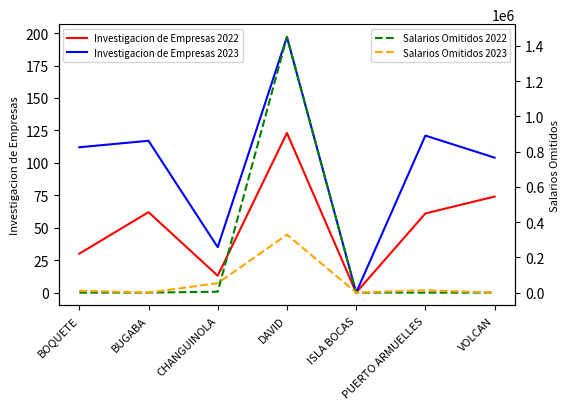

What is the maximum value shown in the chart?

1450624.5